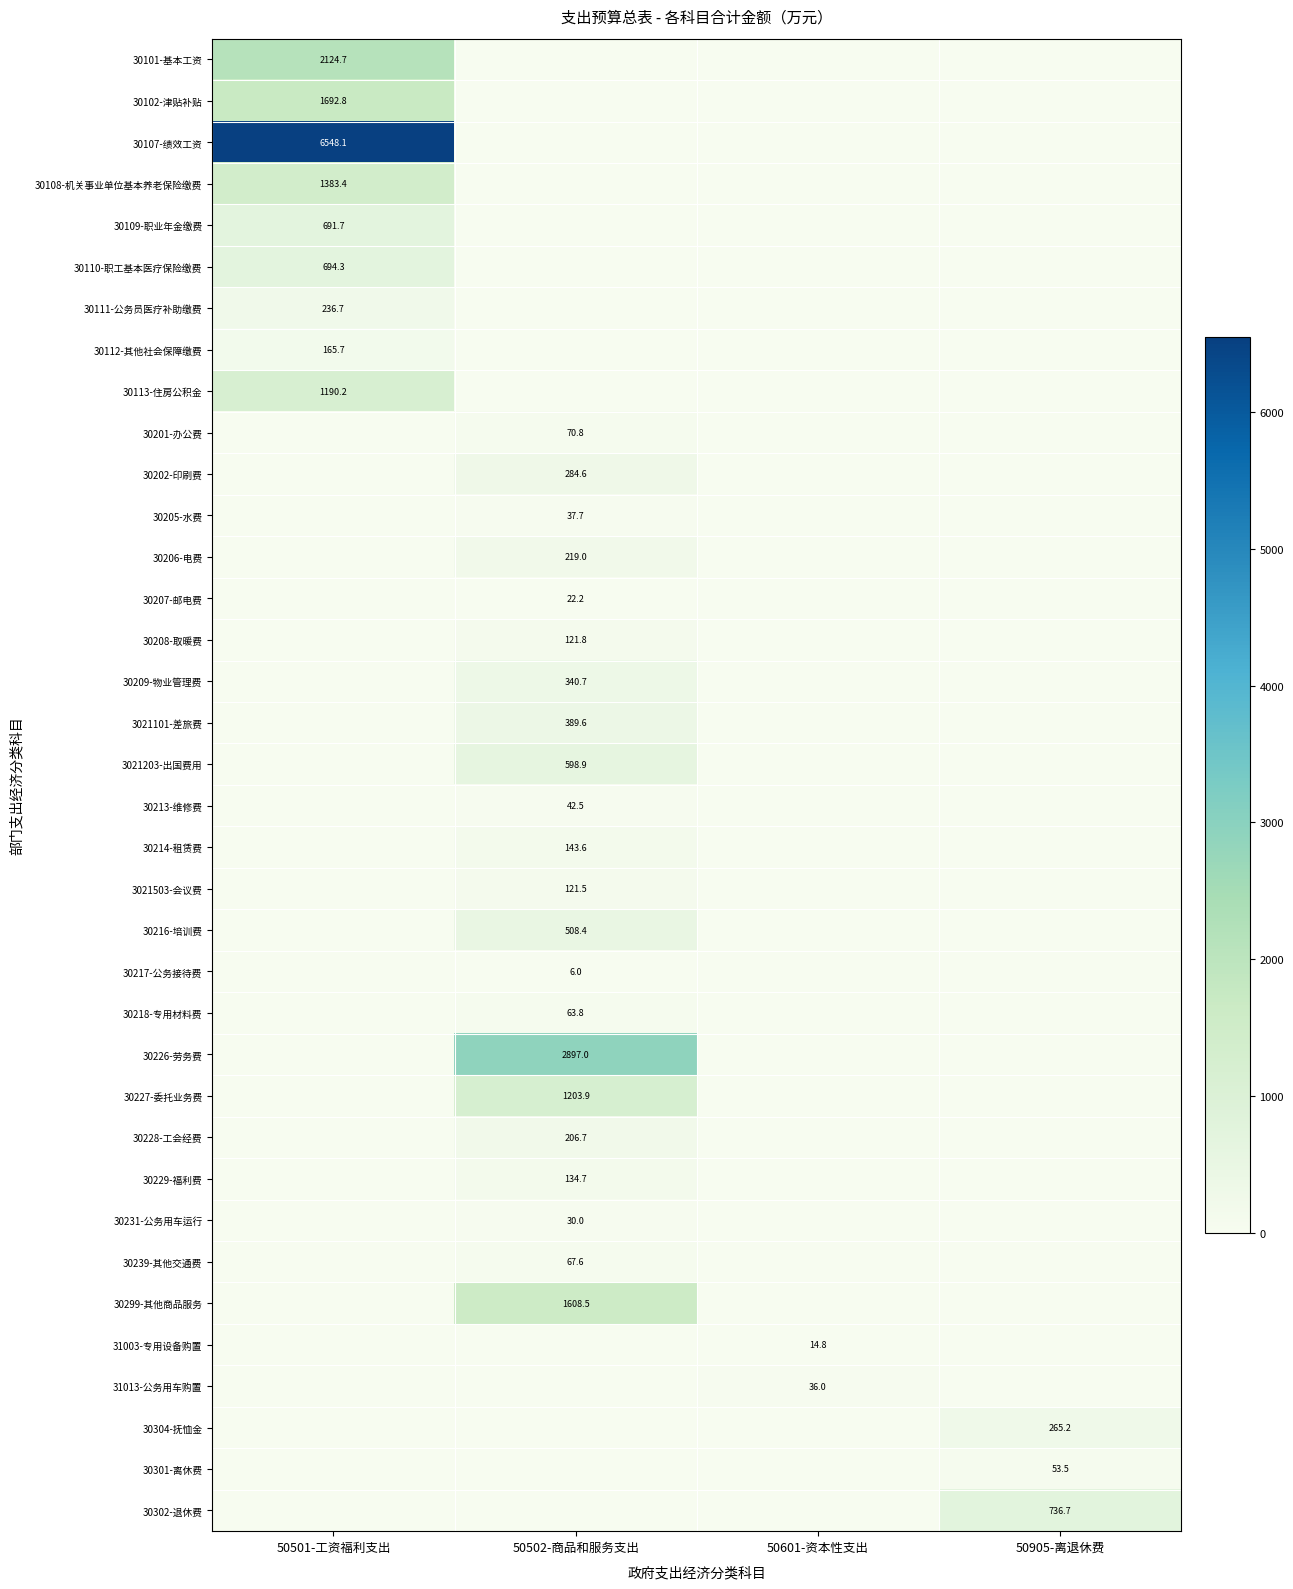

The value of 30229-福利费 at 50502-商品和服务支出 is 192.6. True or false?

False